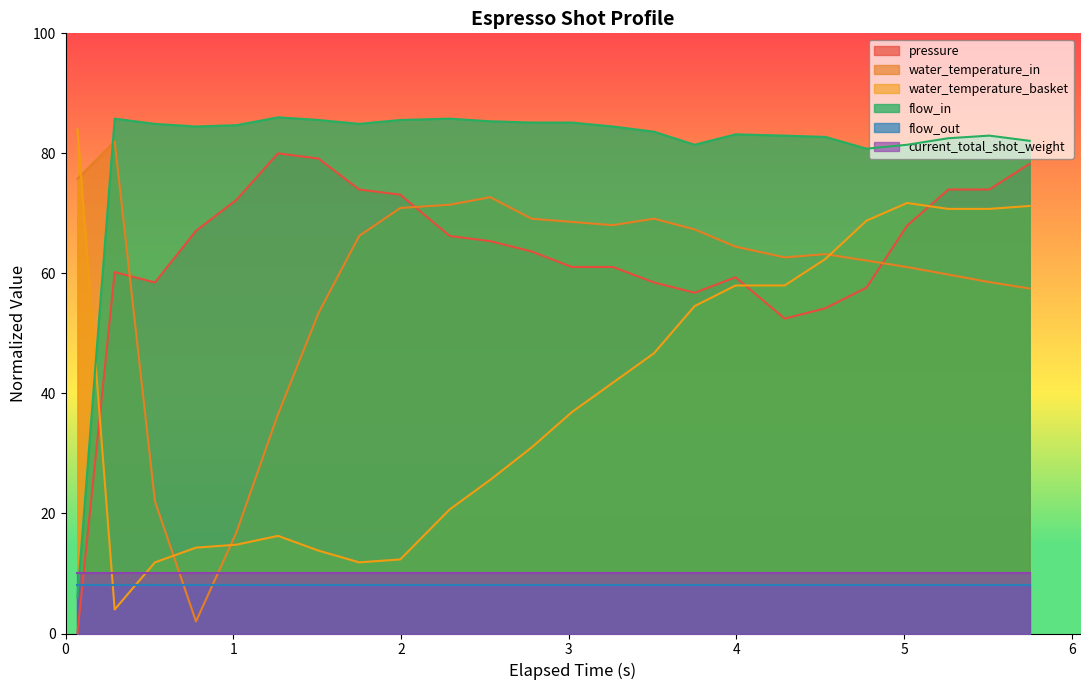

At how many categories does at least one series exceed 64?

24